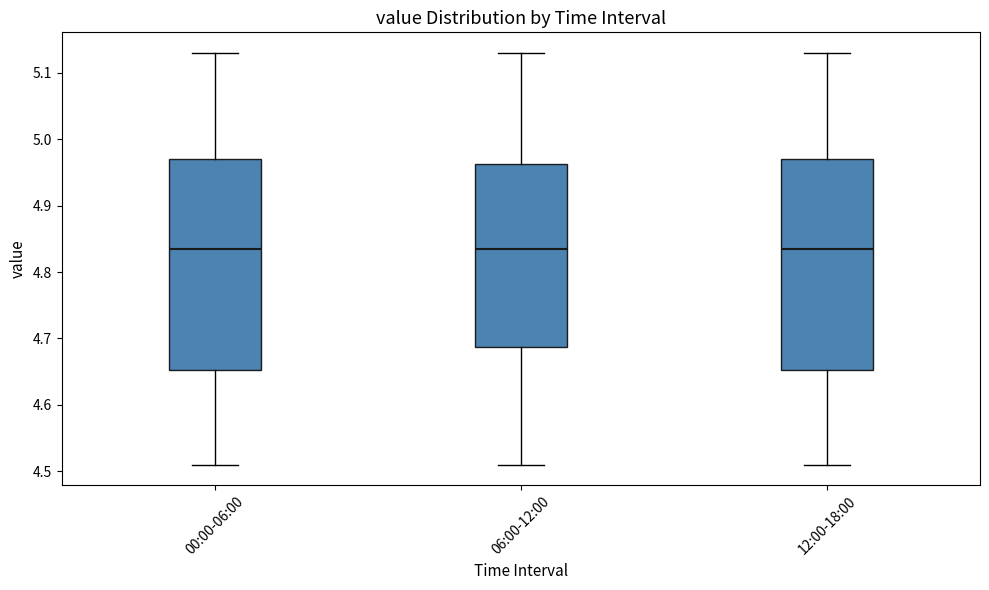

Where is the upper edge of the box for 00:00-06:00 on the y-axis? The values are not printed on the chart, so give them approximately, as read against the axis.

4.97